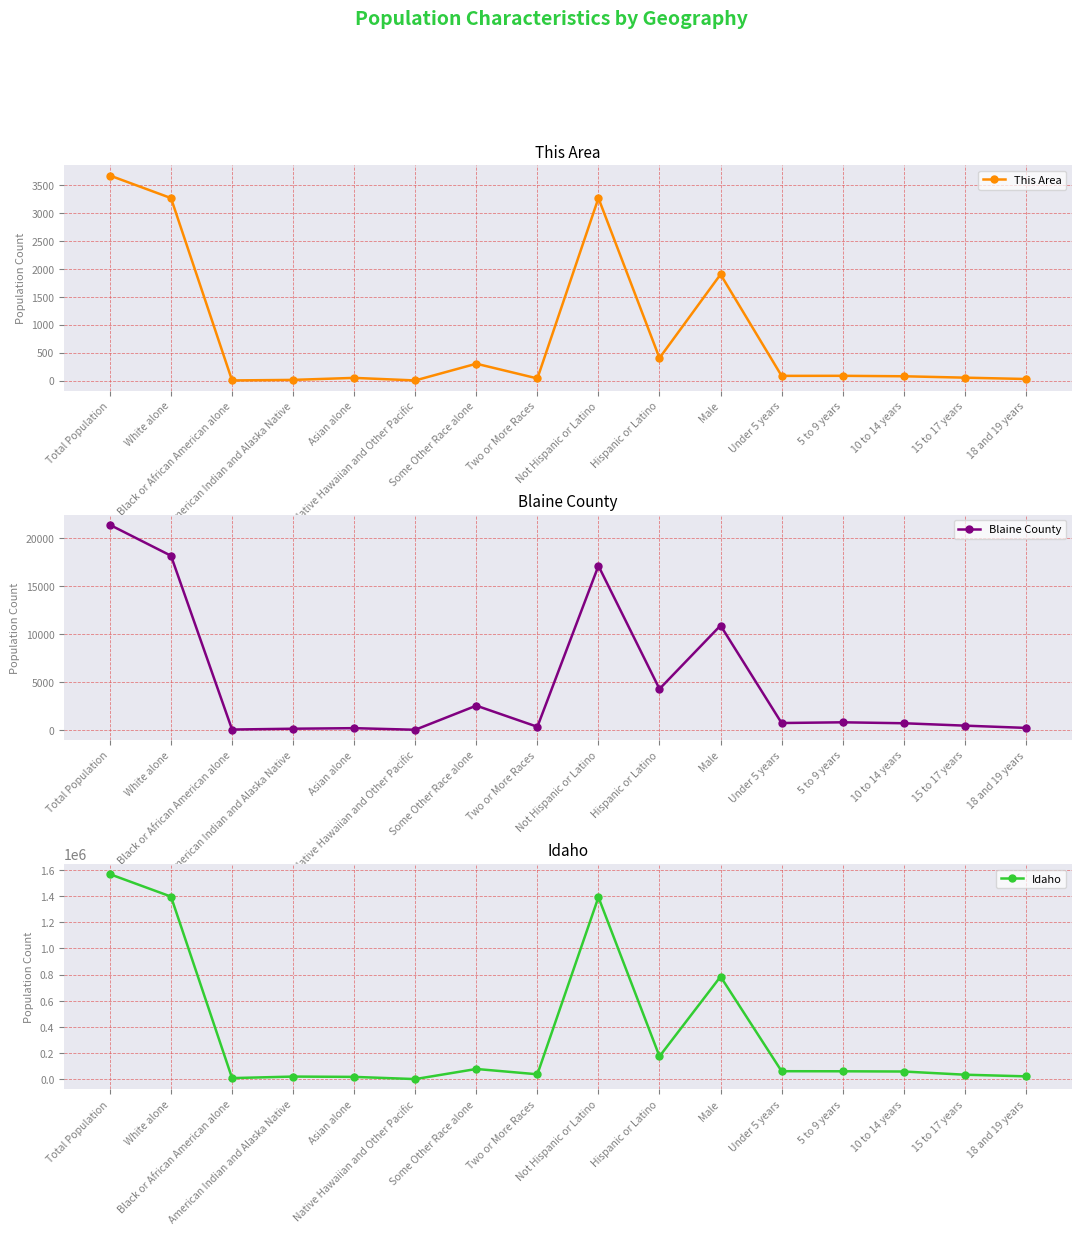

True or false: This Area and Blaine County intersect in this chart.

False